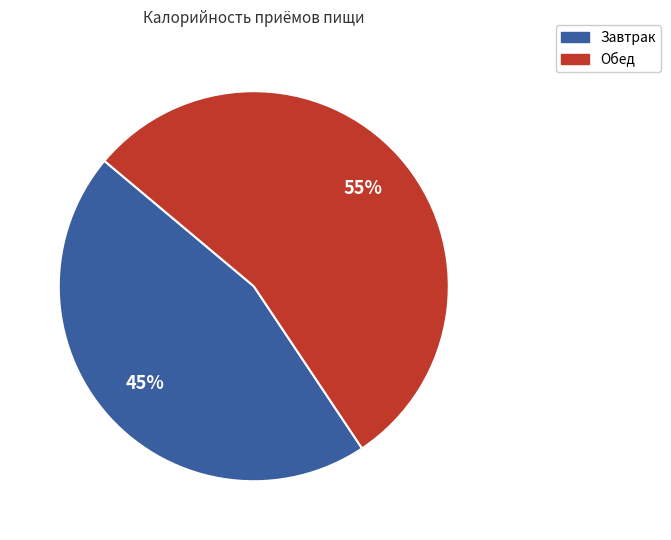

To the nearest percent, what is the average slice percentage?

50%